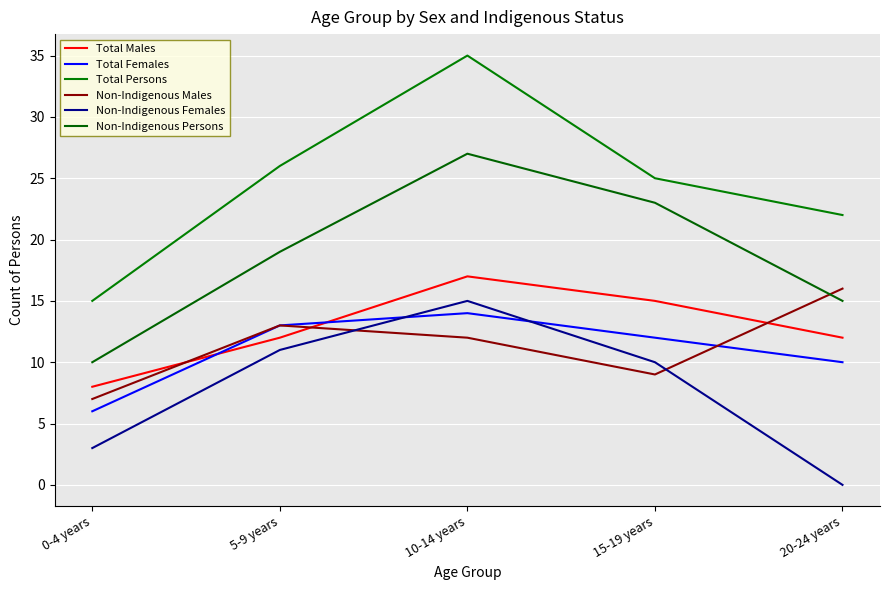

At which category is the sum across all series the highest?

10-14 years